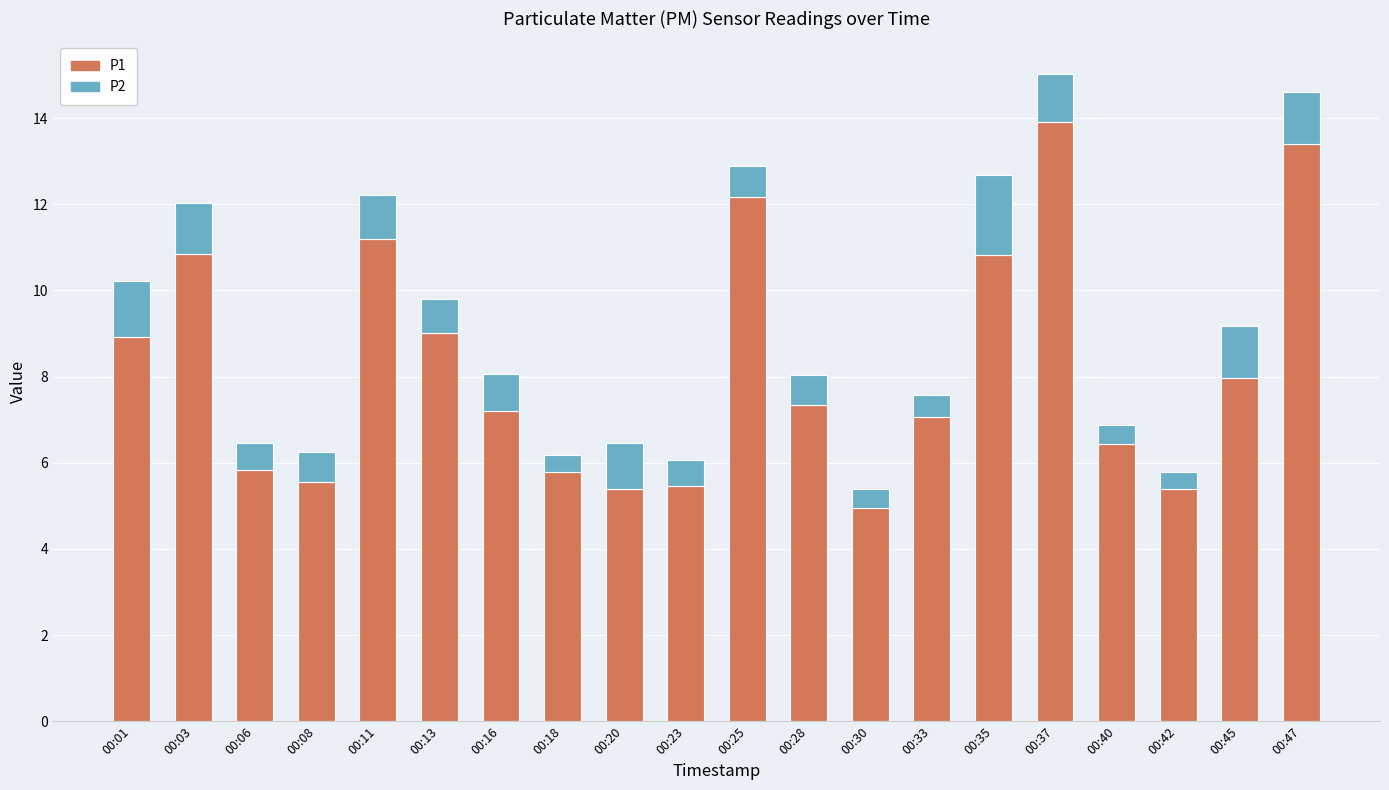

What are all the series names shown in the legend?

P1, P2